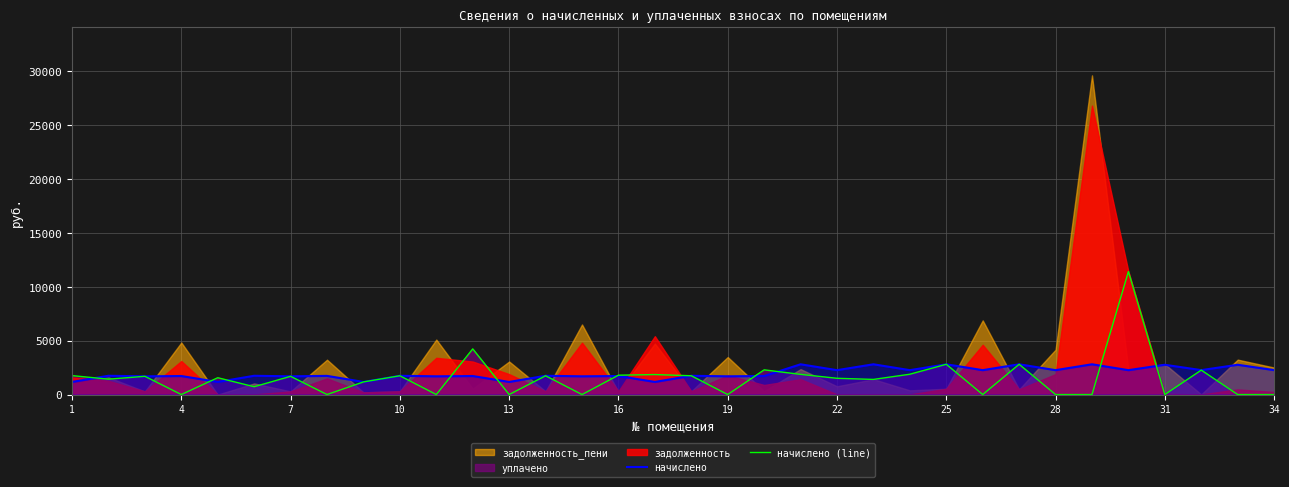

What is the difference between the maximum and minimum values in the начислено (line) series?

11406.3